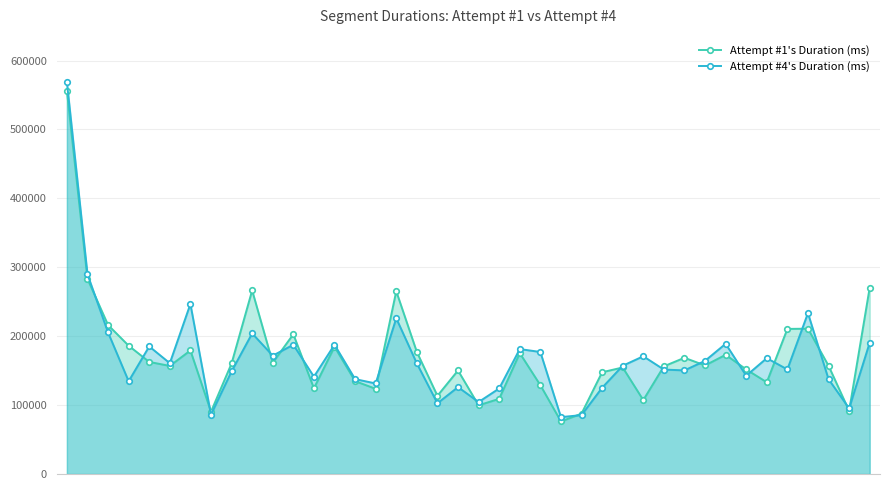

Rank the series by their average value, from highest to lowest.

Attempt #1's Duration (ms), Attempt #4's Duration (ms)